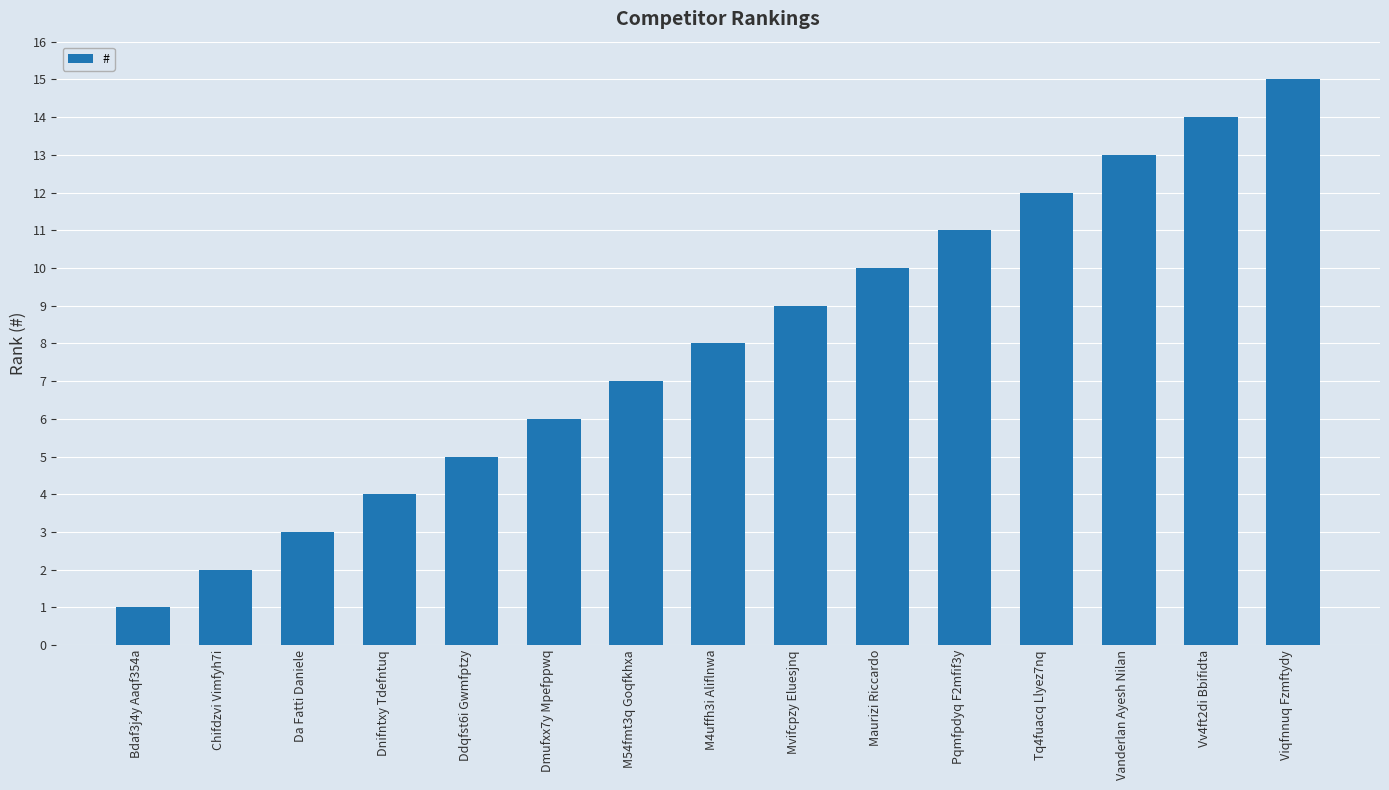

Reading left to right, what are all the values shown in this chart?

Bdaf3j4y Aaqf354a=1	Chifdzvi Vimfyh7i=2	Da Fatti Daniele=3	Dnifntxy Tdefntuq=4	Ddqfst6i Gwmfptzy=5	Dmufxx7y Mpefppwq=6	M54fmt3q Goqfkhxa=7	M4uffh3i Aliflnwa=8	Mvifcpzy Eluesjnq=9	Maurizi Riccardo=10	Pqmfpdyq F2mfif3y=11	Tq4fuacq Llyez7nq=12	Vanderlan Ayesh Nilan=13	Vv4ft2di Bbifidta=14	Viqfnnuq Fzmftydy=15